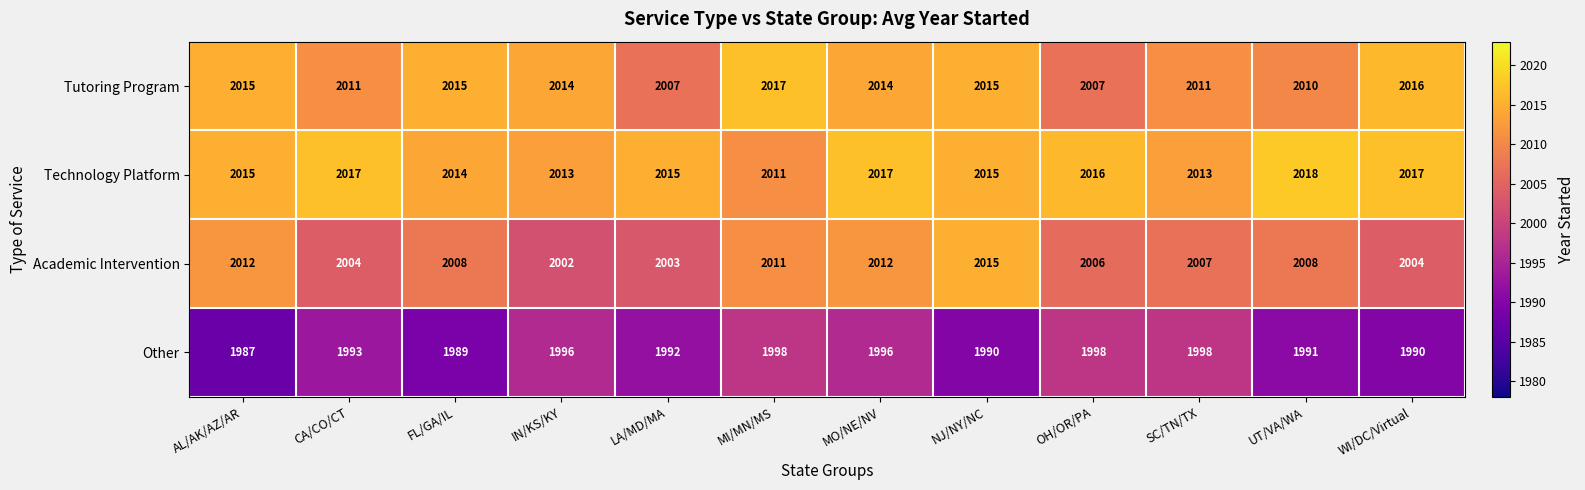

What is the difference between the second highest and second lowest values in the Technology Platform series?

4